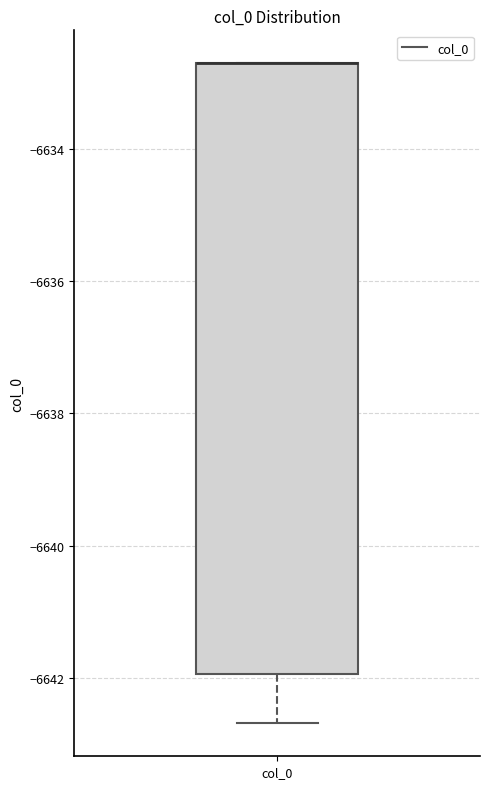

Read this box plot against the y-axis: the position of the median line, the range covered by the box, and the ends of both whiskers. The values are not printed on the chart, so give them approximately, as read against the axis.

median -6632.8 (drawn on the box's upper edge), box -6642.0 to -6632.8, whiskers -6642.6 to -6632.8